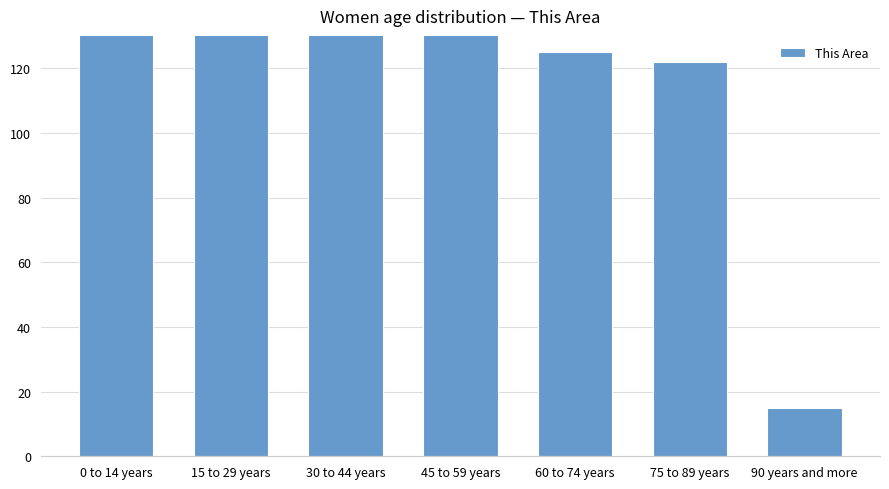

What position from the right is 60 to 74 years?

3